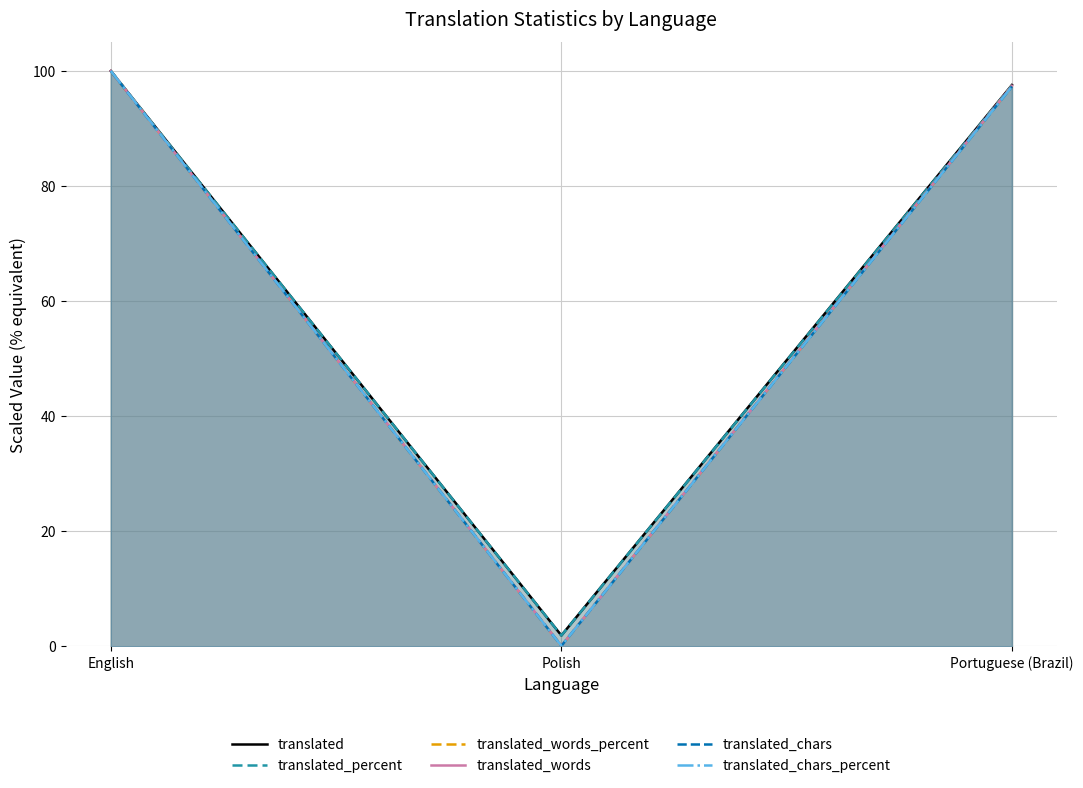

What position from the left is English?

1